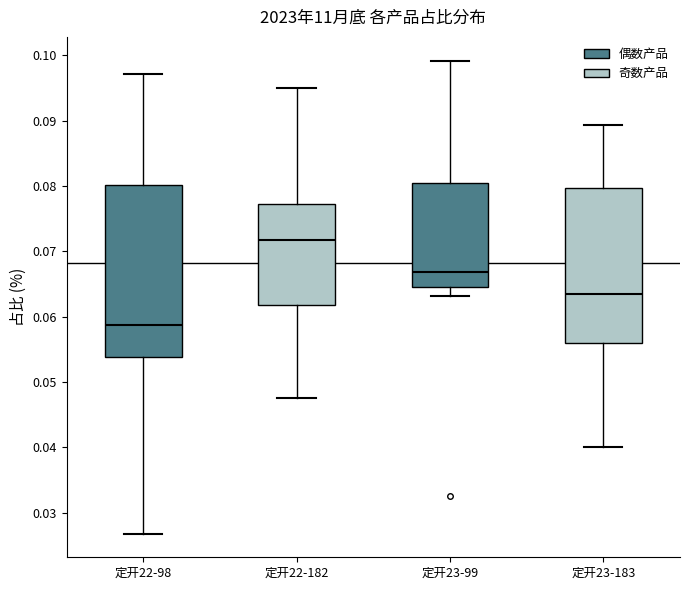

Reading left to right, transcribe this box plot: for each box, give where its median line is, the range the box spans, and where its two whiskers end, as read against the y-axis. The values are not printed on the chart, so give them approximately, as read against the axis.

定开22-98: median 0.059, box 0.054 to 0.080, whiskers 0.027 to 0.097
定开22-182: median 0.072, box 0.062 to 0.077, whiskers 0.048 to 0.095
定开23-99: median 0.067, box 0.064 to 0.080, whiskers 0.063 to 0.099
定开23-183: median 0.064, box 0.056 to 0.080, whiskers 0.040 to 0.089